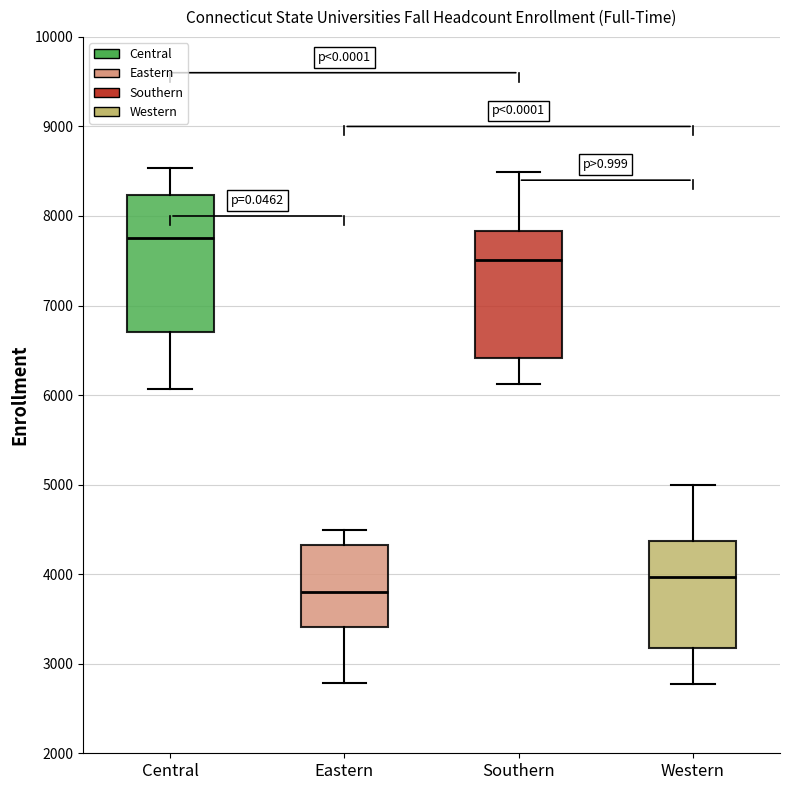

Reading left to right, transcribe this box plot: for each box, give where its median line is, the range the box spans, and where its two whiskers end, as read against the y-axis. The values are not printed on the chart, so give them approximately, as read against the axis.

Central: median 7800, box 6700 to 8200, whiskers 6100 to 8500
Eastern: median 3800, box 3400 to 4300, whiskers 2800 to 4500
Southern: median 7500, box 6400 to 7800, whiskers 6100 to 8500
Western: median 4000, box 3200 to 4400, whiskers 2800 to 5000